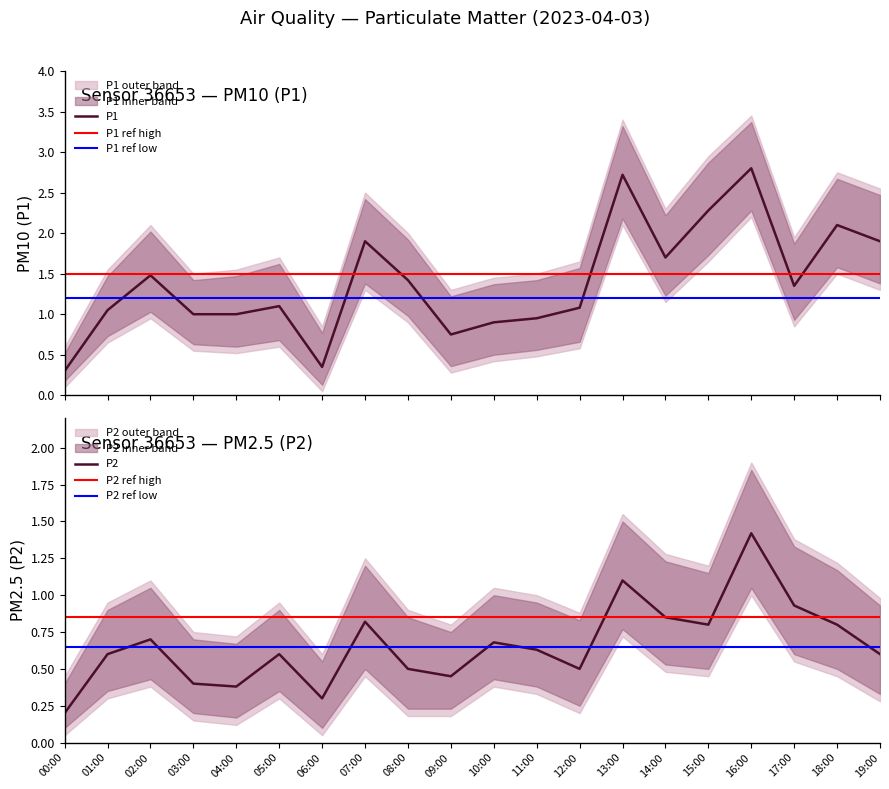

Reading left to right, list all the values displayed in this chart.

P1: 0.3	1.1	1.5	1.0	1.0	1.1	0.3	1.9	1.4	0.8	0.9	0.9	1.1	2.7	1.7	2.3	2.8	1.4	2.1	1.9
P2: 0.2	0.6	0.7	0.4	0.4	0.6	0.3	0.8	0.5	0.5	0.7	0.6	0.5	1.1	0.8	0.8	1.4	0.9	0.8	0.6